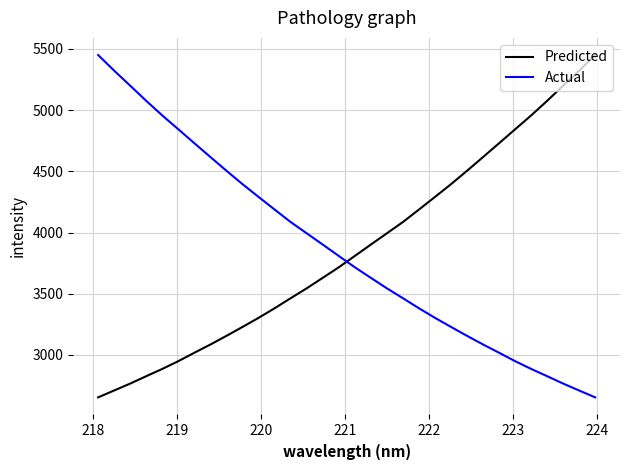

Which series ends up on top after the final intersection of Predicted and Actual?

Predicted